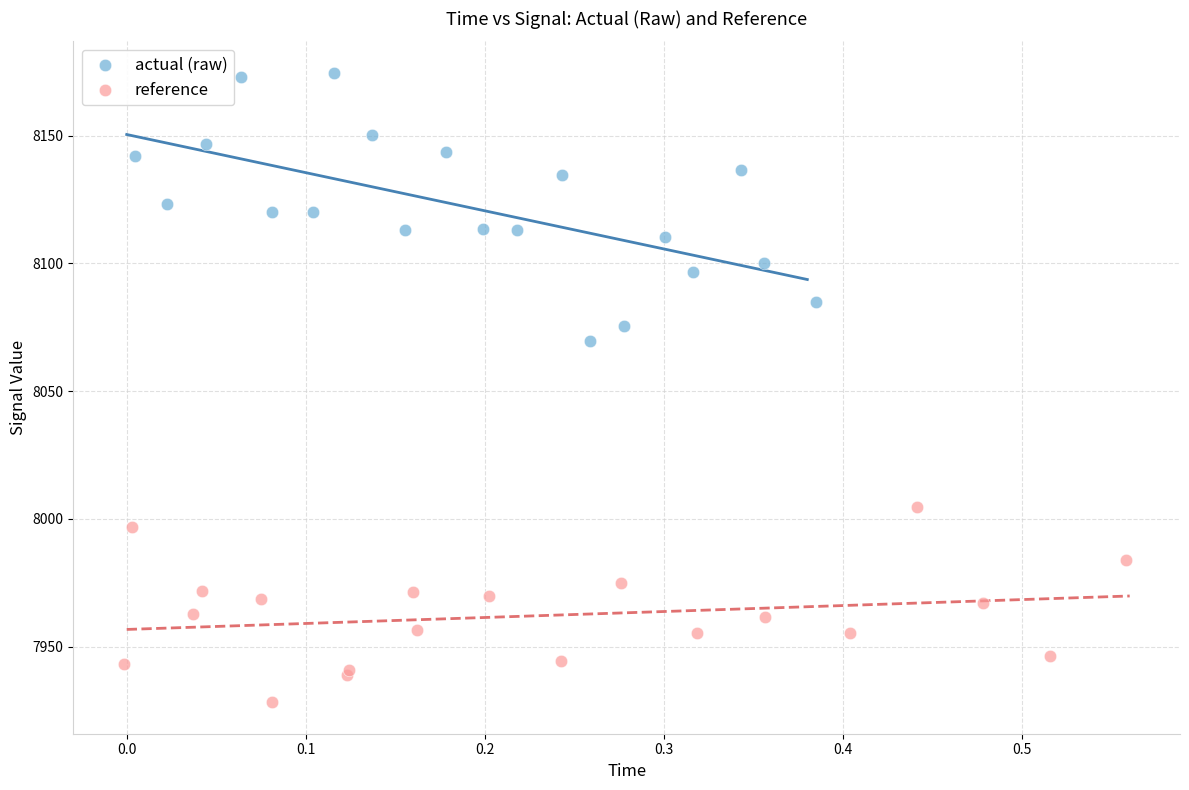

Which series reaches the minimum Y coordinate?

reference